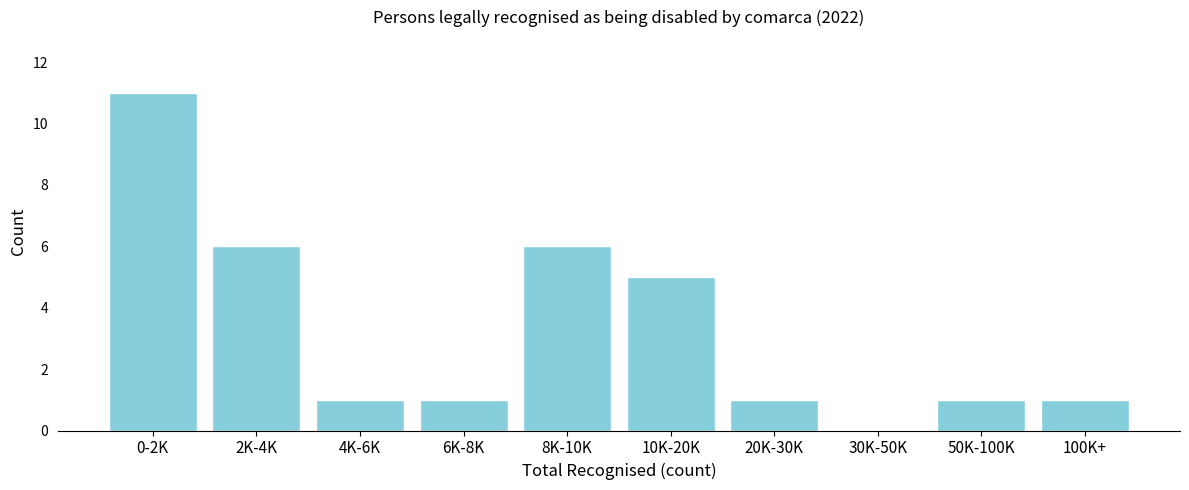

Reading left to right, what are all the values shown in this chart?

0-2K=11	2K-4K=6	4K-6K=1	6K-8K=1	8K-10K=6	10K-20K=5	20K-30K=1	30K-50K=0	50K-100K=1	100K+=1